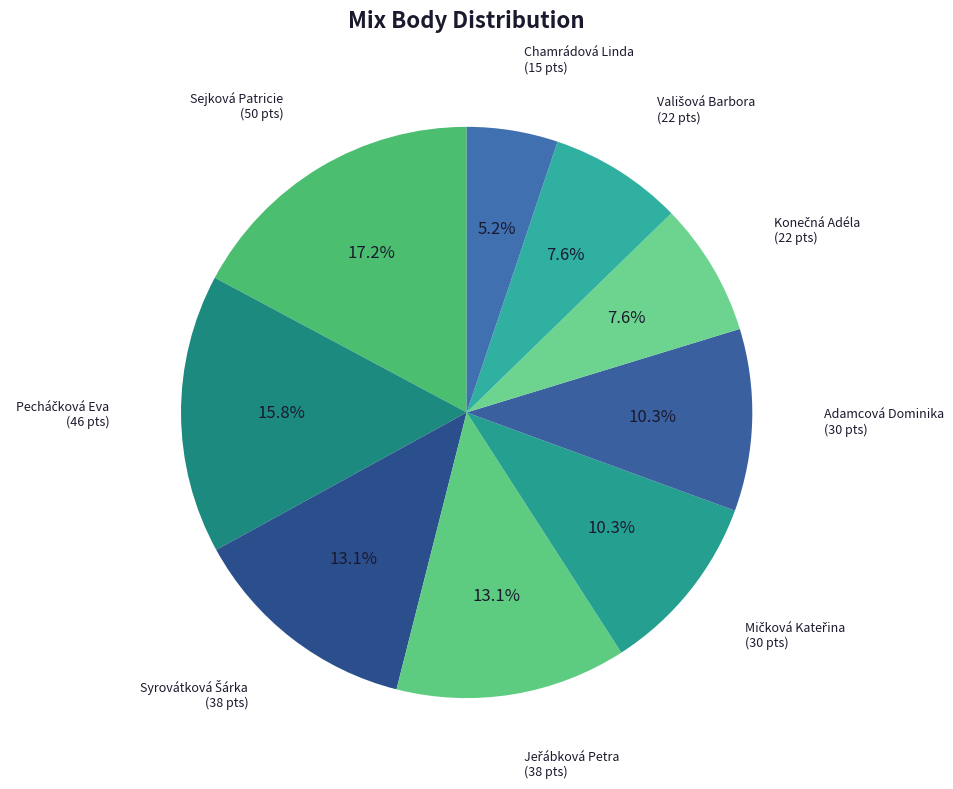

Which slice is the largest?

Sejková Patricie